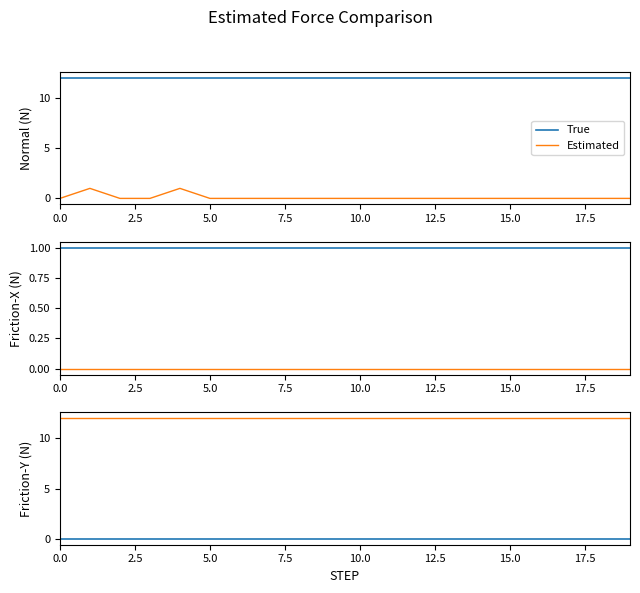

True or false: True and Estimated cross at least once.

False